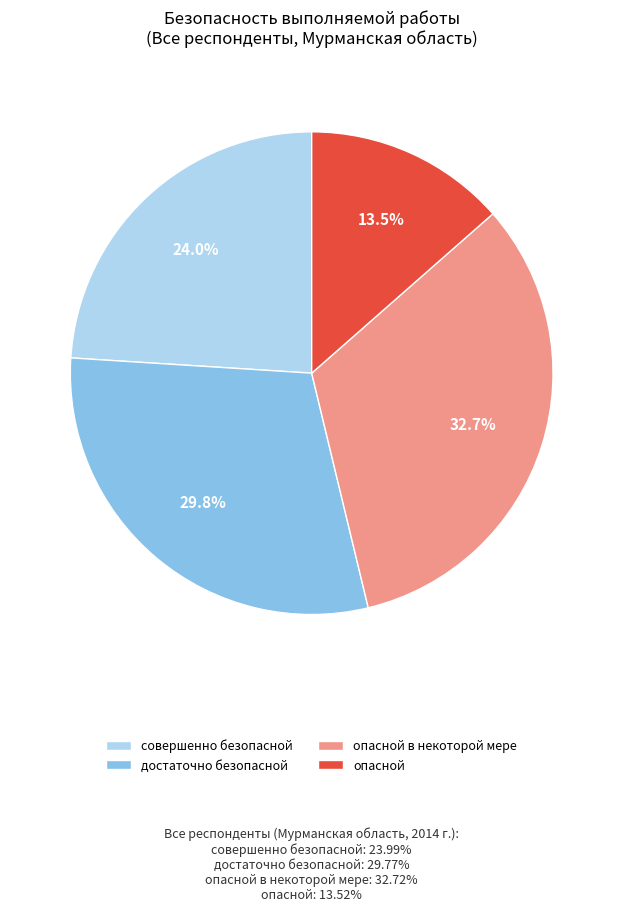

How many slices are in this pie chart?

4